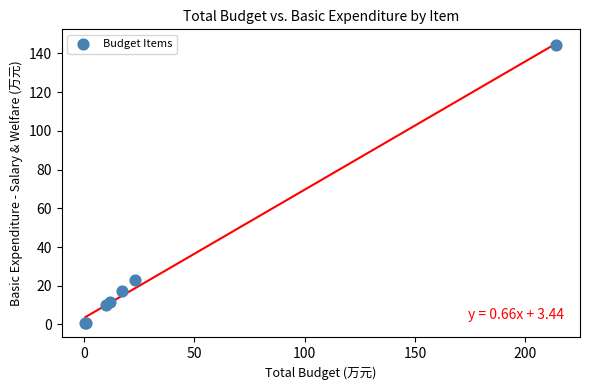

What Y value in the scatter plot is closest to 72?

23.1